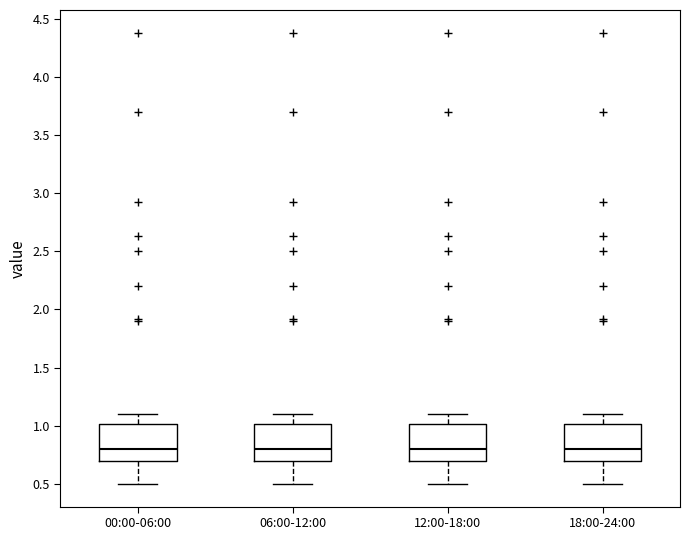

Where does the upper whisker of the box for 18:00-24:00 end on the y-axis? The values are not printed on the chart, so give them approximately, as read against the axis.

1.1